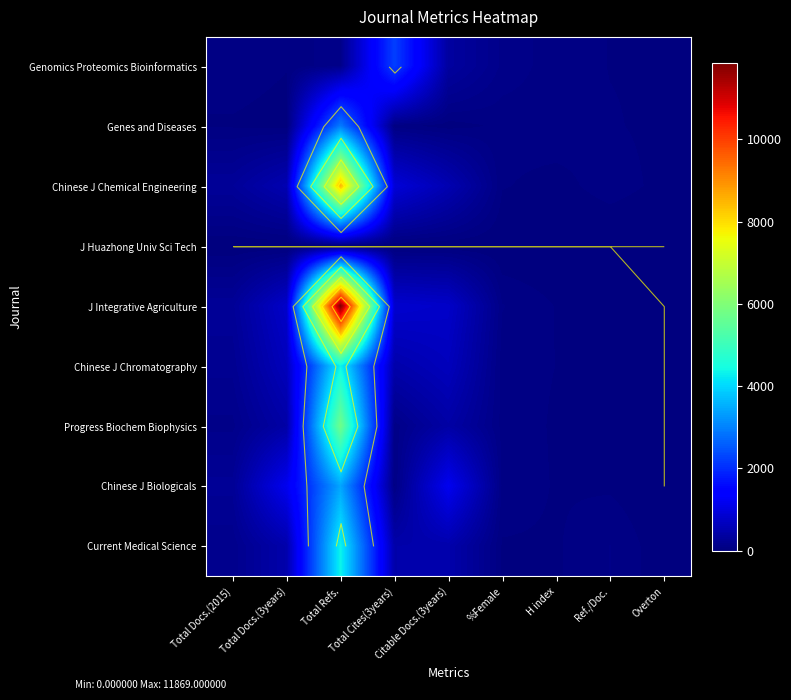

How many distinct data groups are displayed?

9